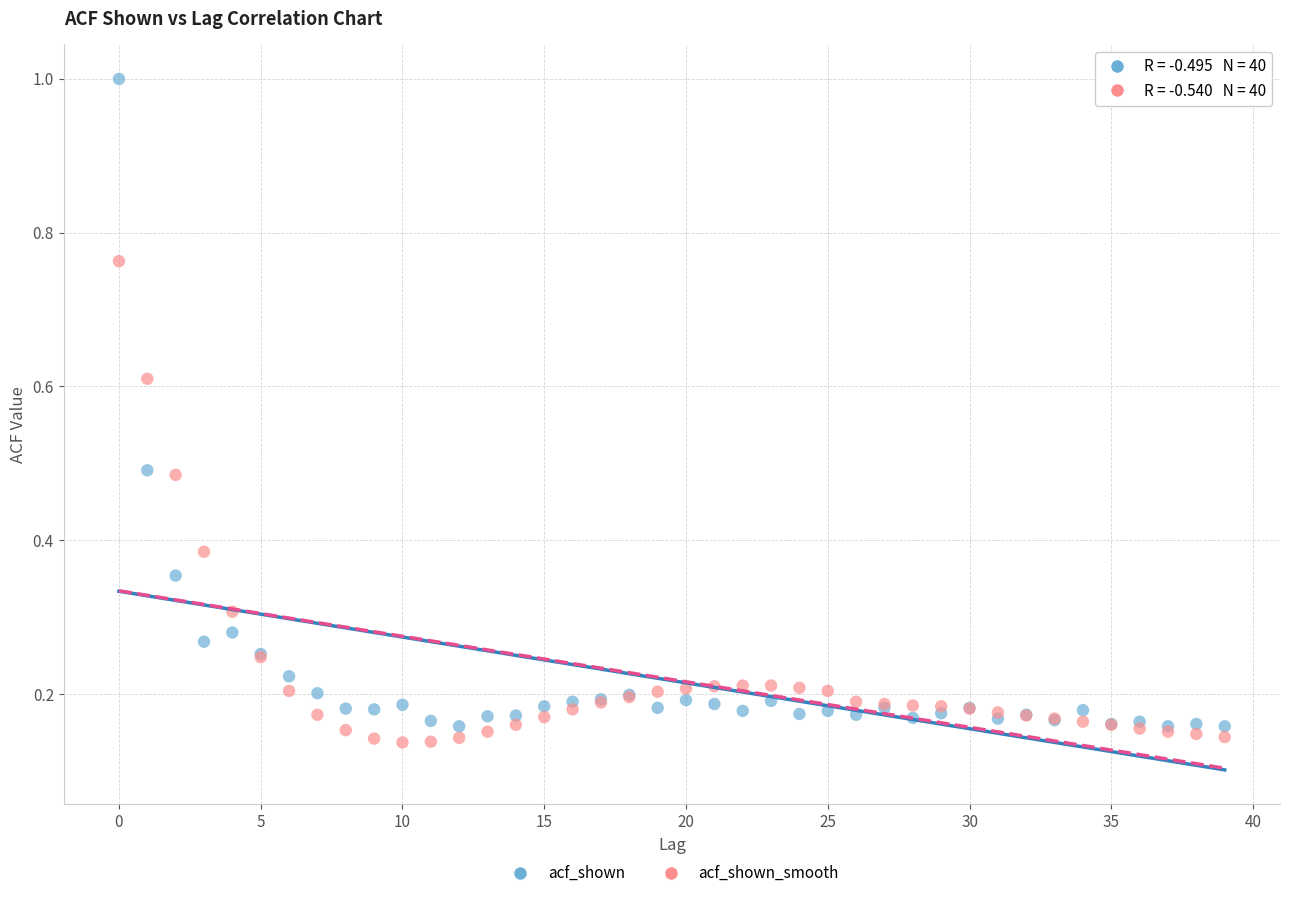

Which series reaches the minimum Y coordinate?

acf_shown_smooth